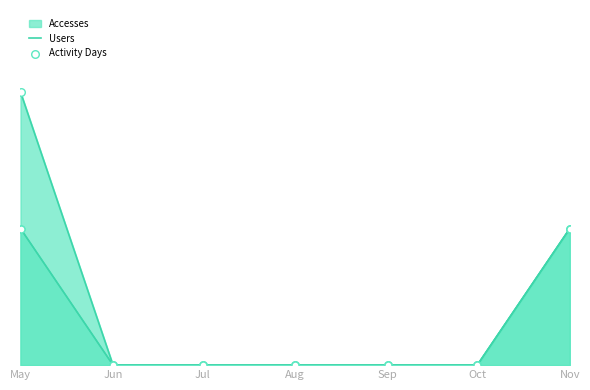

Which series has the widest spread of Y values?

Accesses